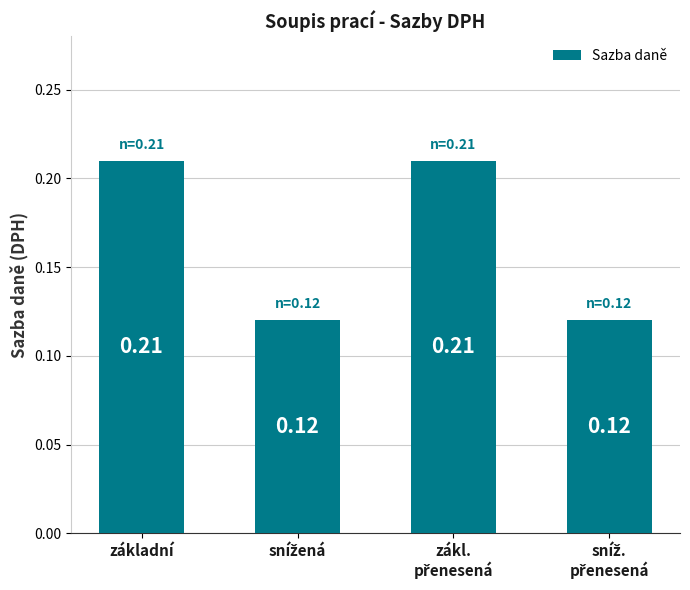

What is the sum of all values?

0.7